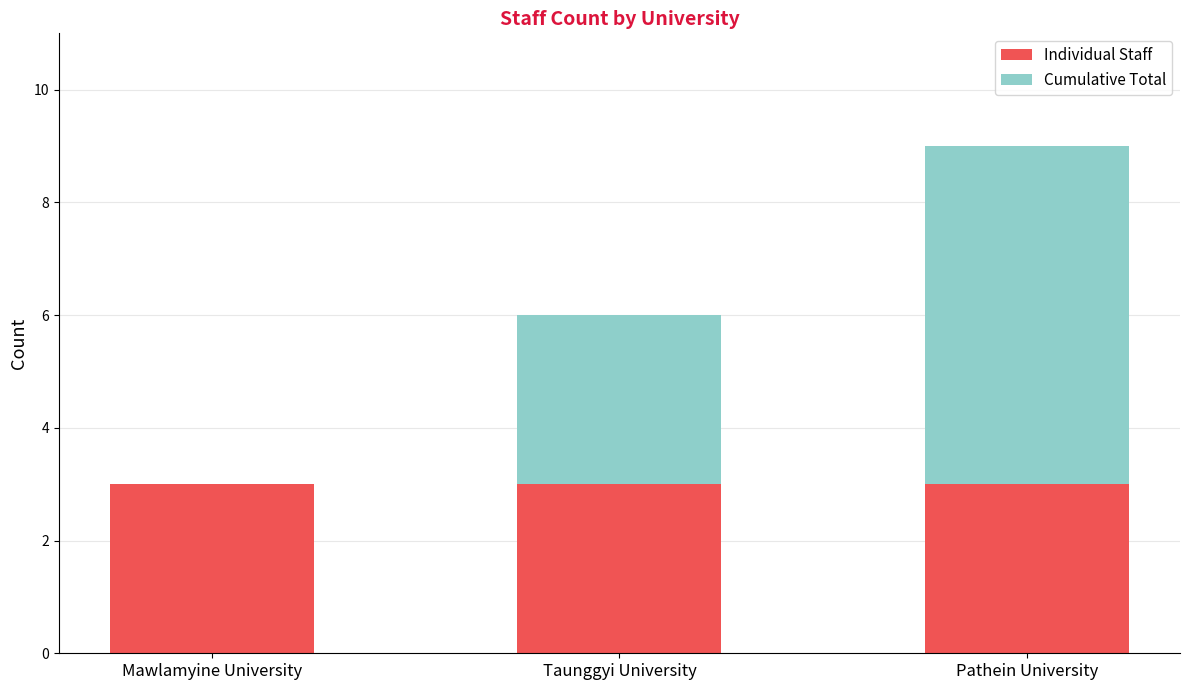

What is the maximum value for Individual Staff?

3